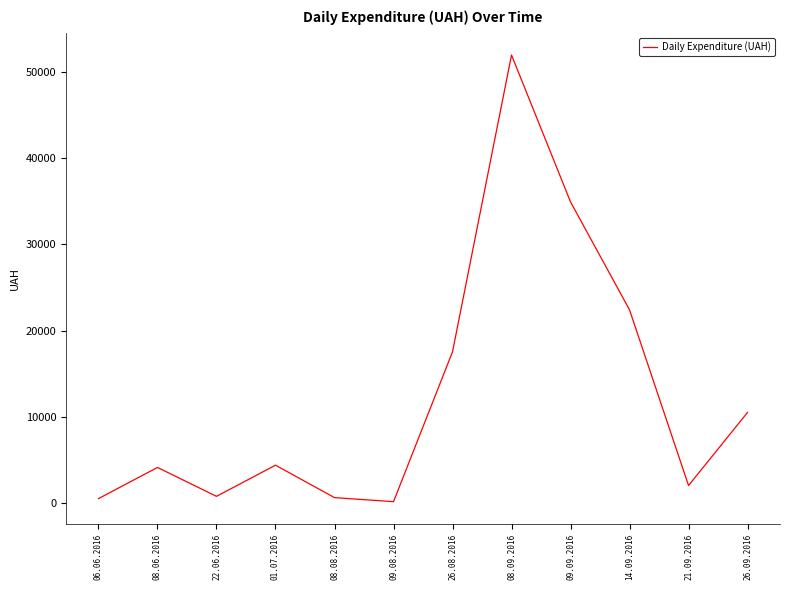

The value at 26.09.2016 is 10497.7. True or false?

True